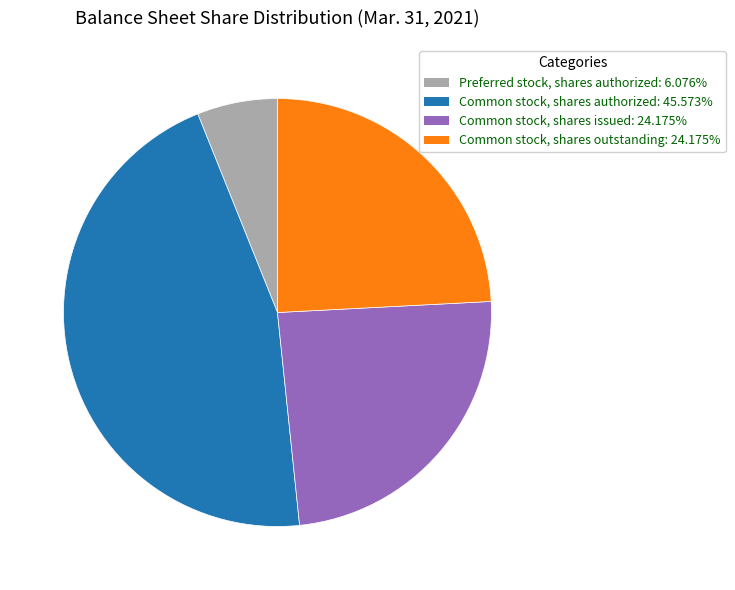

What is the smallest slice in the pie chart?

Preferred stock, shares authorized